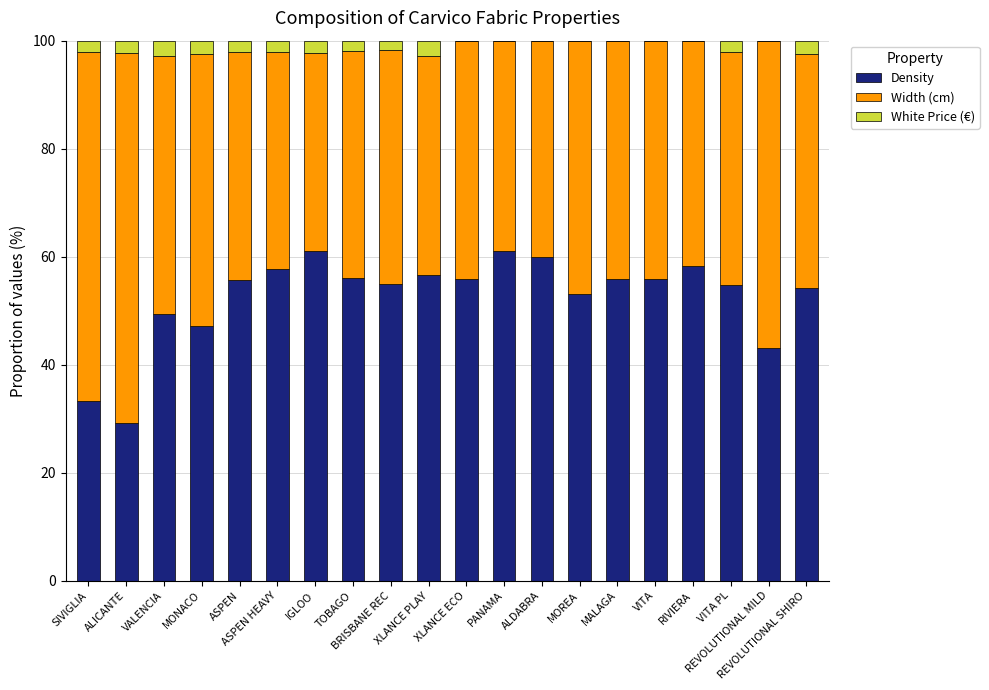

What is the highest value of the Density series?

61.1